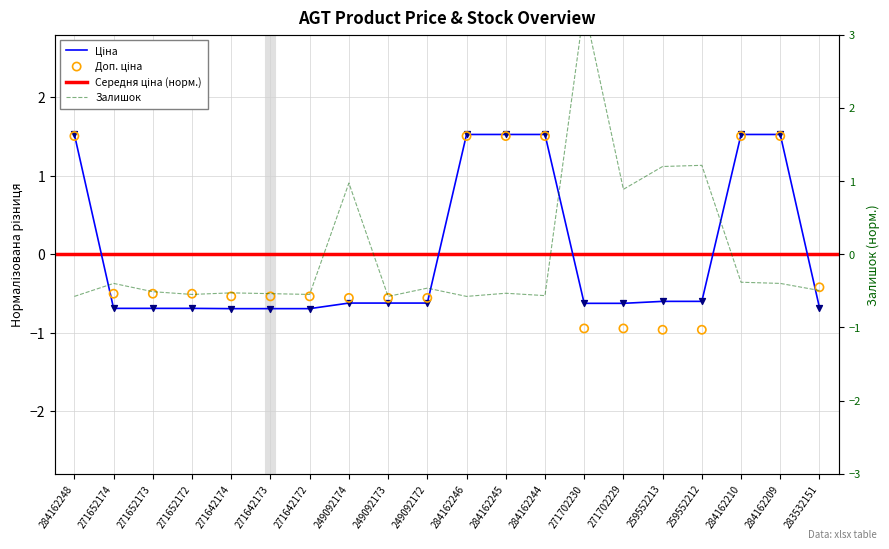

Which series has the largest Y range (max minus min)?

Залишок